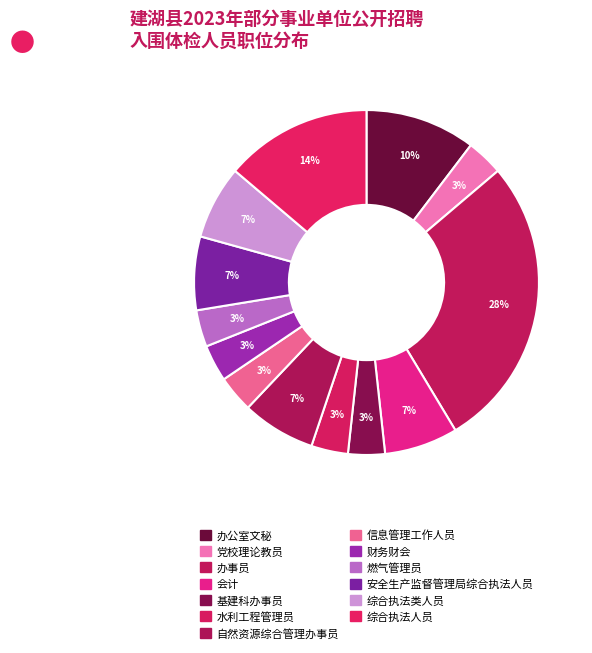

What percentage is the 办事员 slice, to the nearest percent?

28%